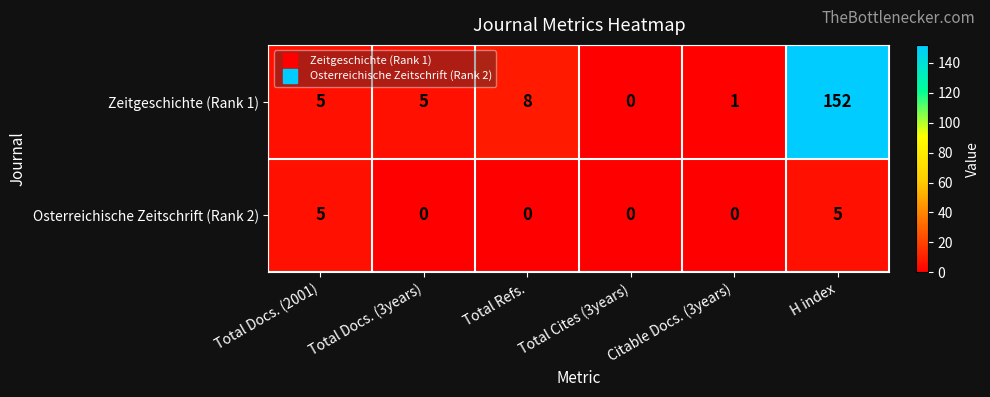

What is the difference between the Zeitgeschichte (Rank 1) values at Total Cites (3years) and Total Docs. (2001)?

5